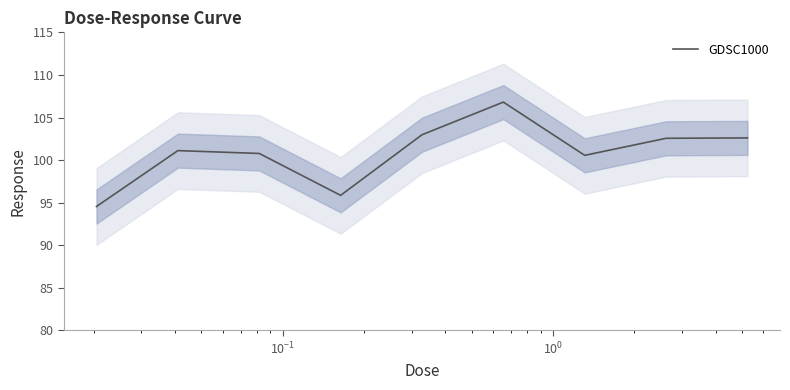

What is the maximum value for GDSC1000?

106.8